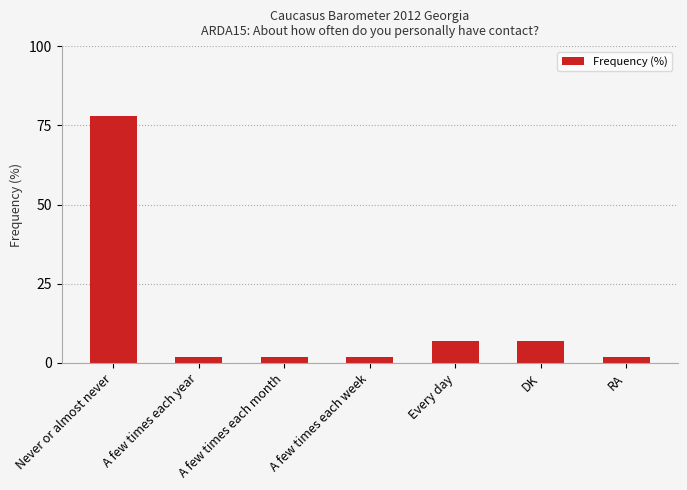

What is the maximum value shown in the chart?

78